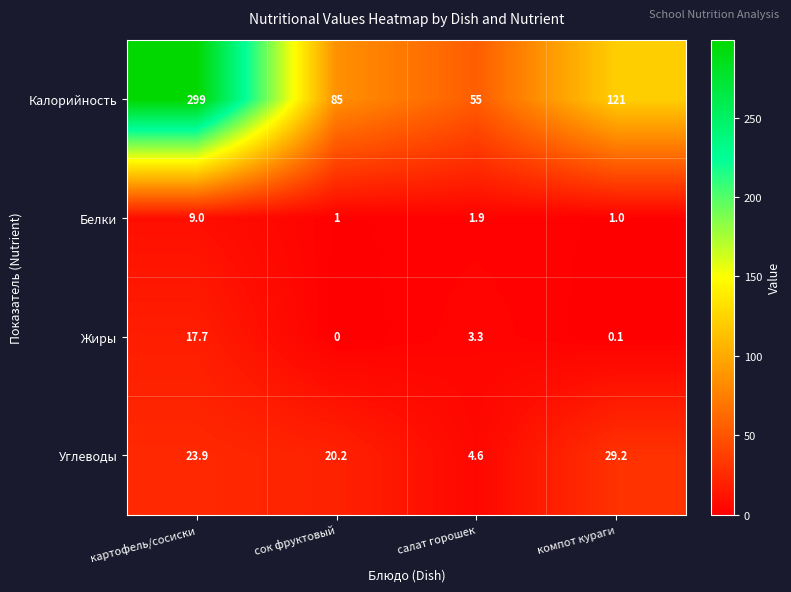

Count the number of categories in the chart.

4